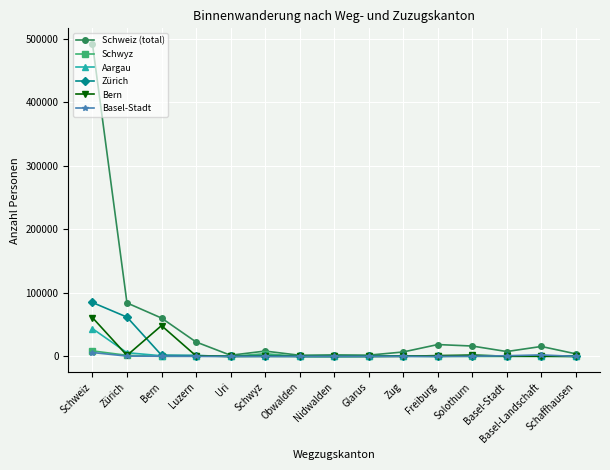

Which series has the largest range (max minus min)?

Schweiz (total)